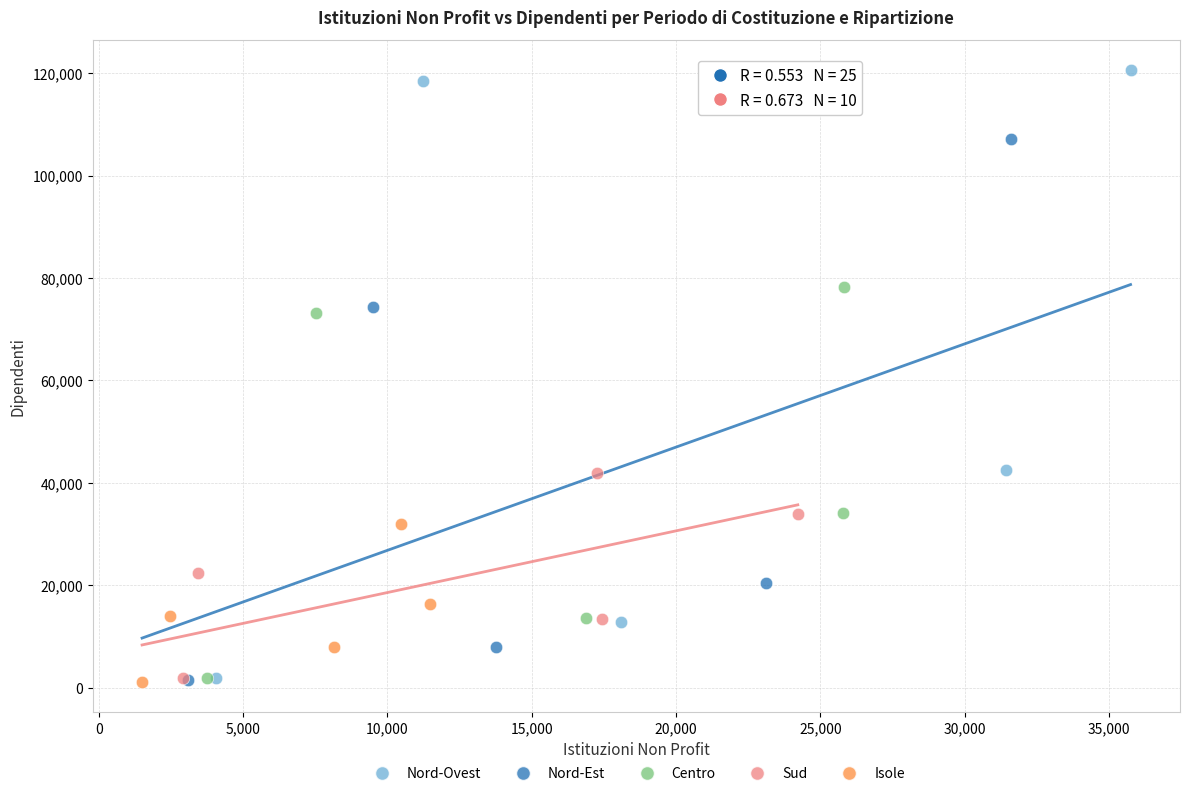

What are all the series names shown in the legend?

Nord-Ovest, Nord-Est, Centro, Sud, Isole